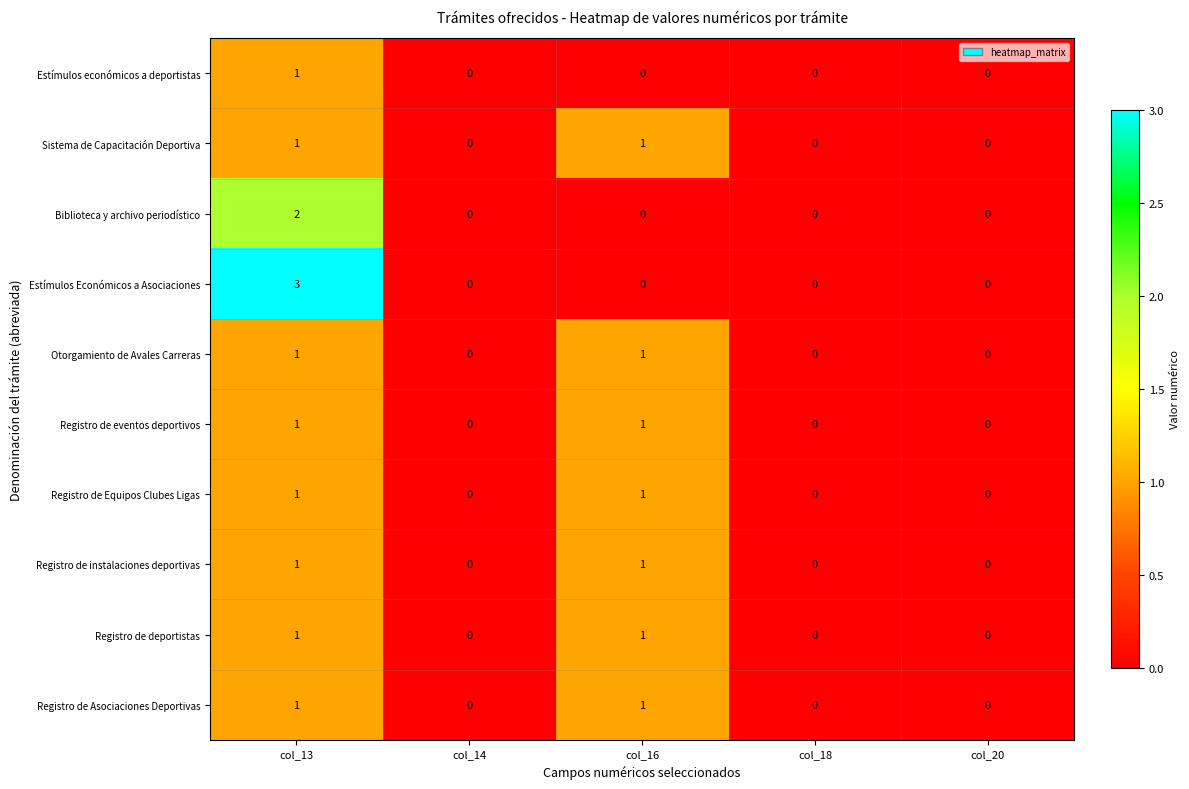

Is the value of Estímulos Económicos a Asociaciones at col_16 greater than the value of Otorgamiento de Avales Carreras at col_13?

No